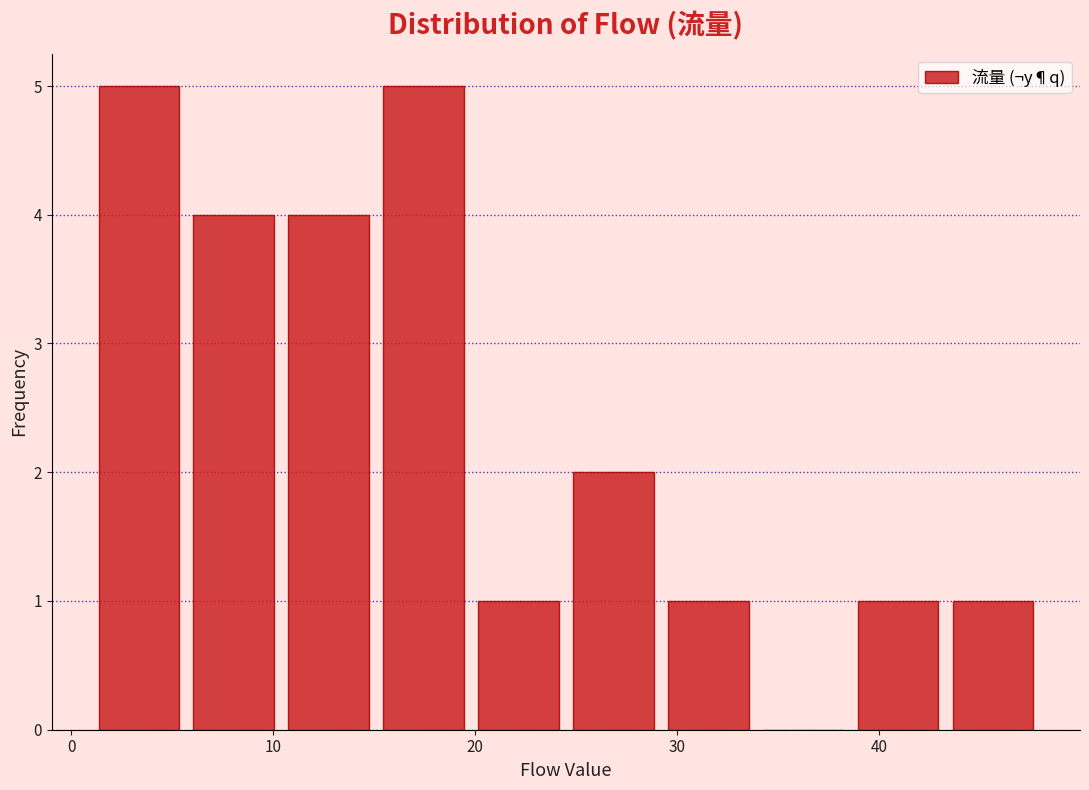

Reading left to right, transcribe this chart: for each bar, give the range it covers on the x-axis and its height. Neither the bar edges nor the heights are printed on the chart, so give them approximately, as read against the axes.

1.0 to 5.7: 5
5.7 to 10.4: 4
10.4 to 15.1: 4
15.1 to 19.8: 5
19.8 to 24.5: 1
24.5 to 29.2: 2
29.2 to 33.9: 1
33.9 to 38.6: 0
38.6 to 43.3: 1
43.3 to 48.0: 1